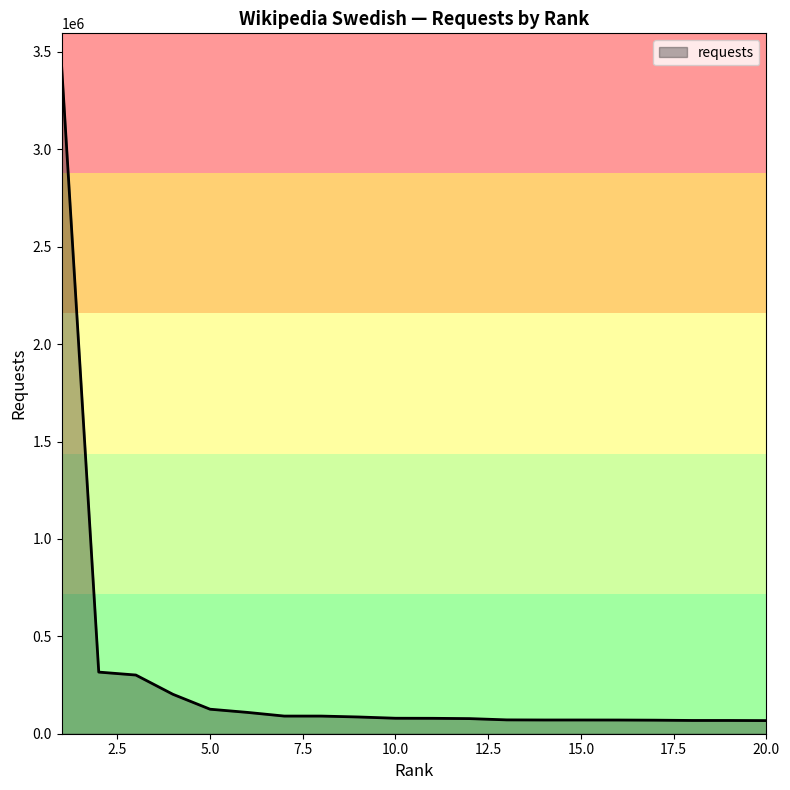

What is the greatest value displayed?

3424520